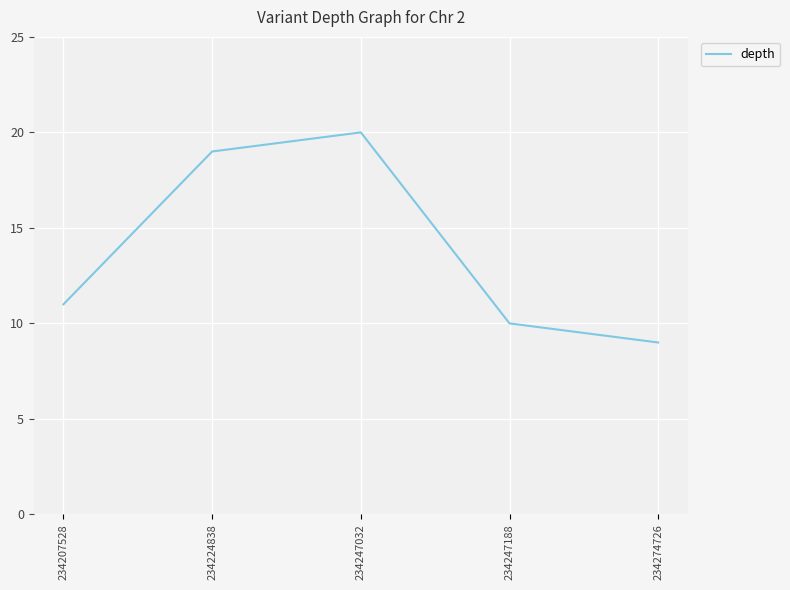

What is the difference between the maximum and minimum values?

11